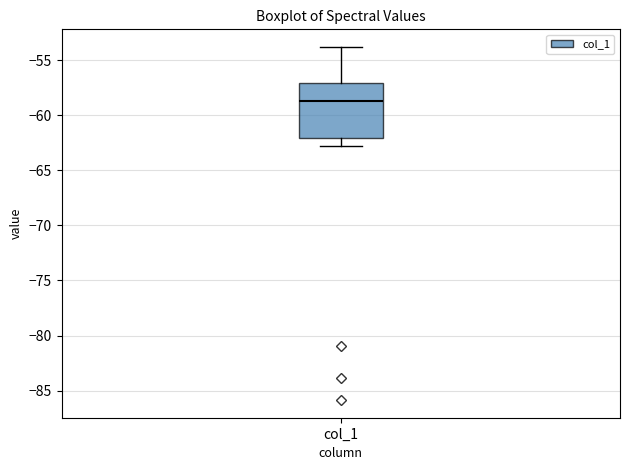

Read this box plot against the y-axis: the position of the median line, the range covered by the box, and the ends of both whiskers. The values are not printed on the chart, so give them approximately, as read against the axis.

median -58.5, box -62.0 to -57.0, whiskers -63.0 to -54.0